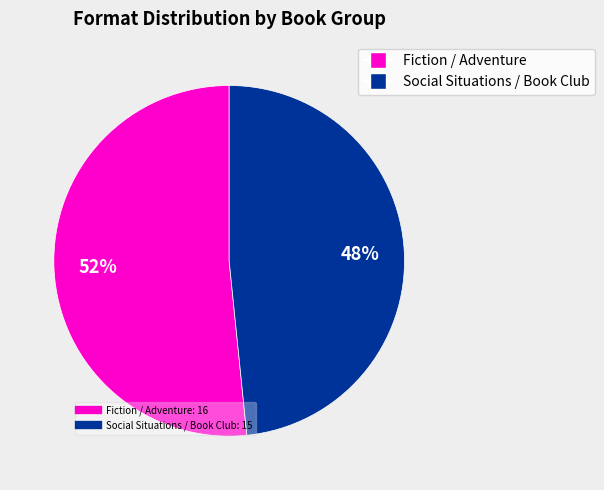

To the nearest percent, what is the average slice percentage?

50%